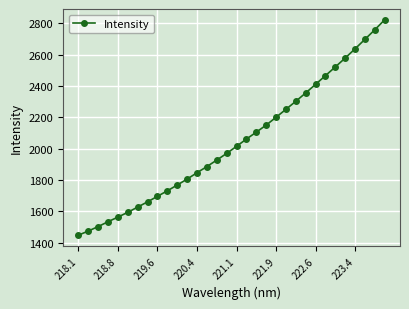

What is the maximum value shown in the chart?

2823.1